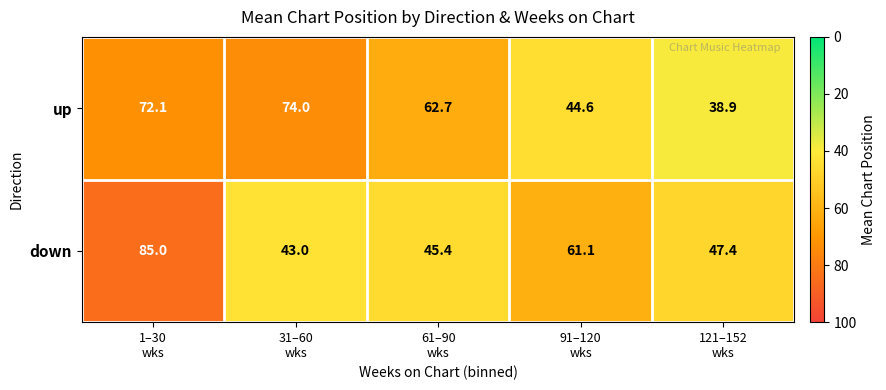

Which series has the widest spread of values?

down